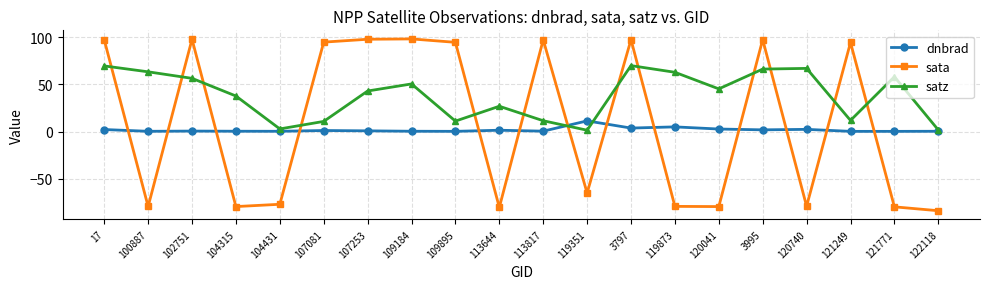

What is the greatest value displayed?

98.4